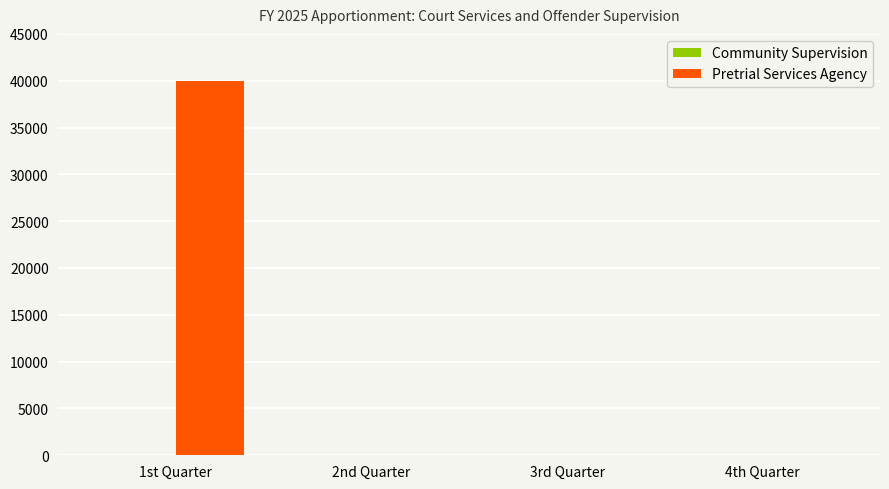

How many categories are shown in the chart?

4